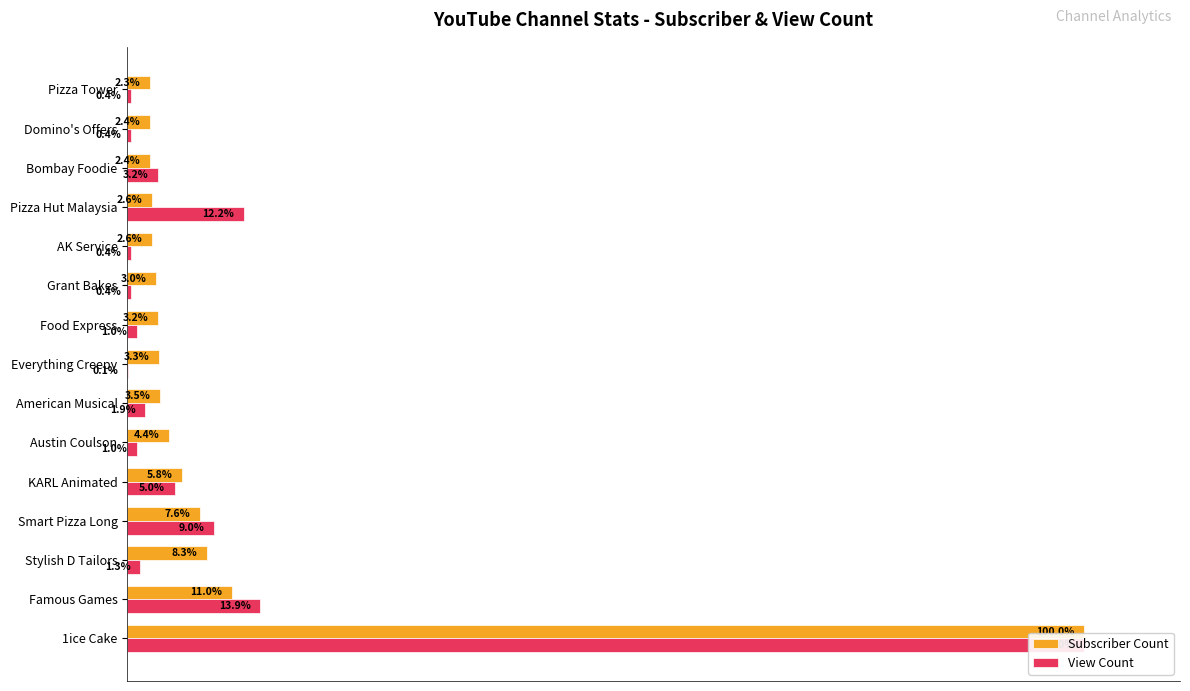

What position from the right is Food Express?

7